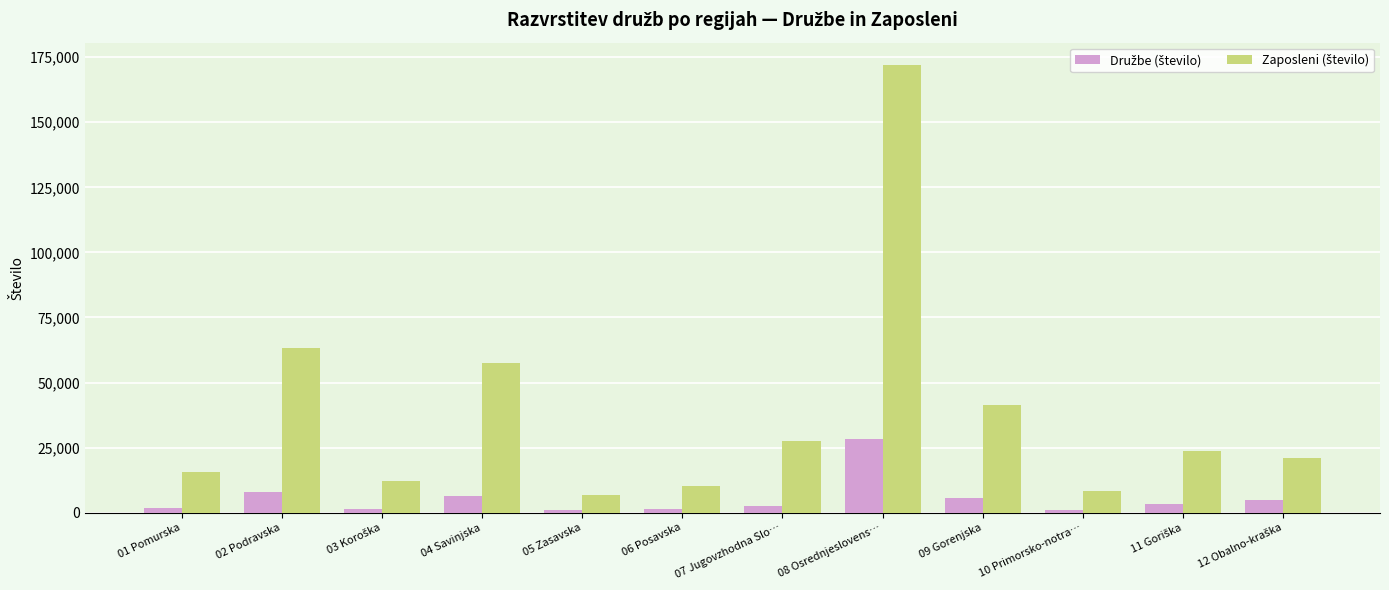

What is the spread (max minus min) of values at 08 Osrednjeslovens…?

143731.7